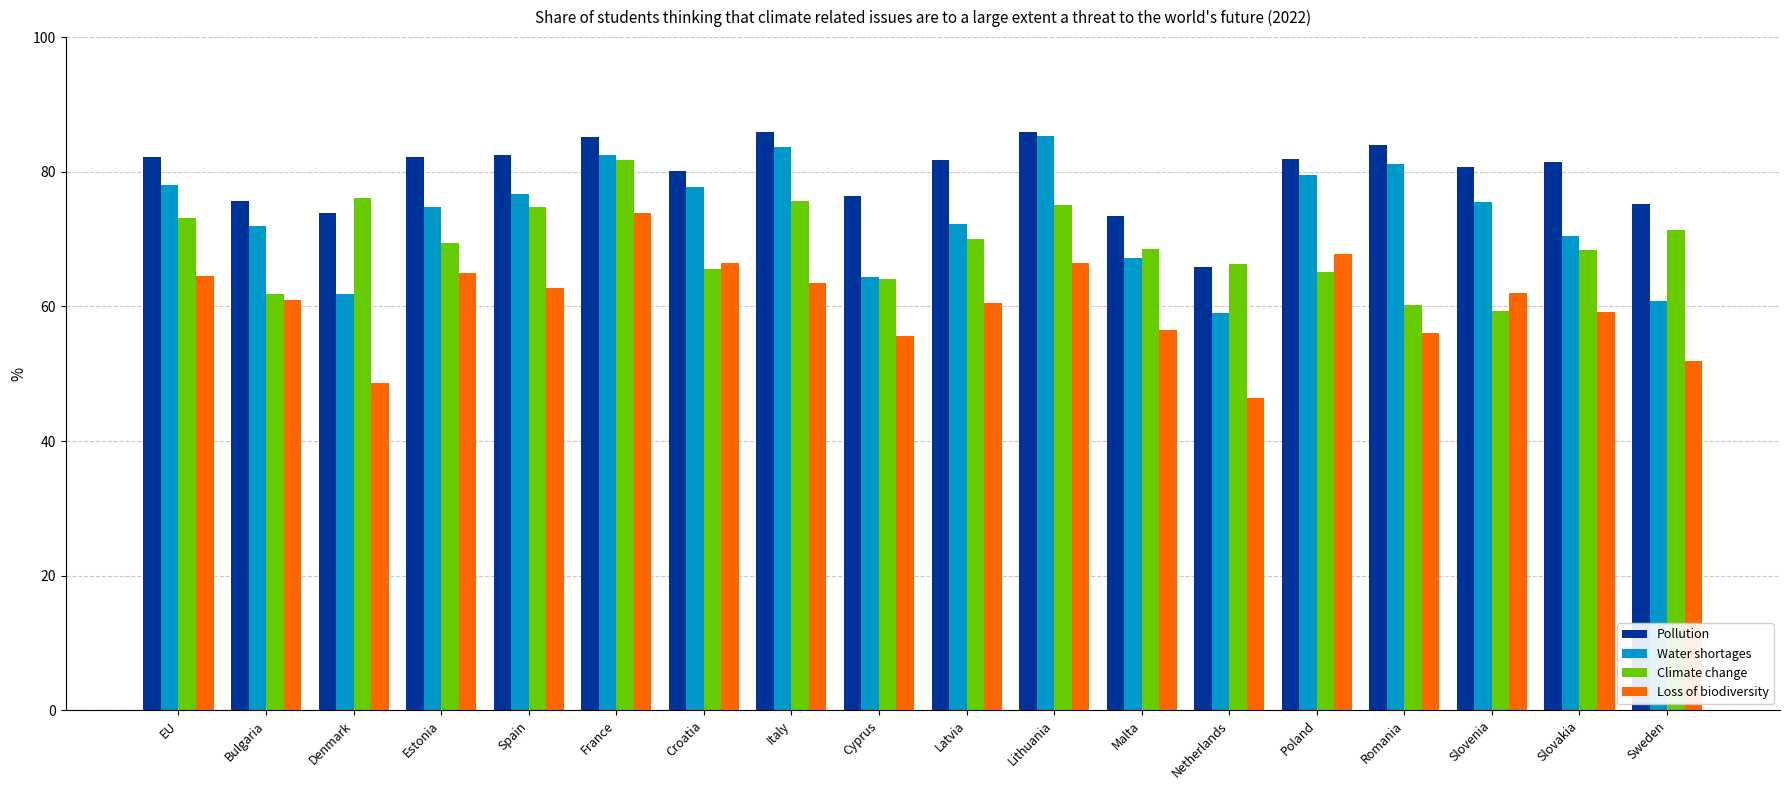

Read the Climate change value at Romania.

60.2